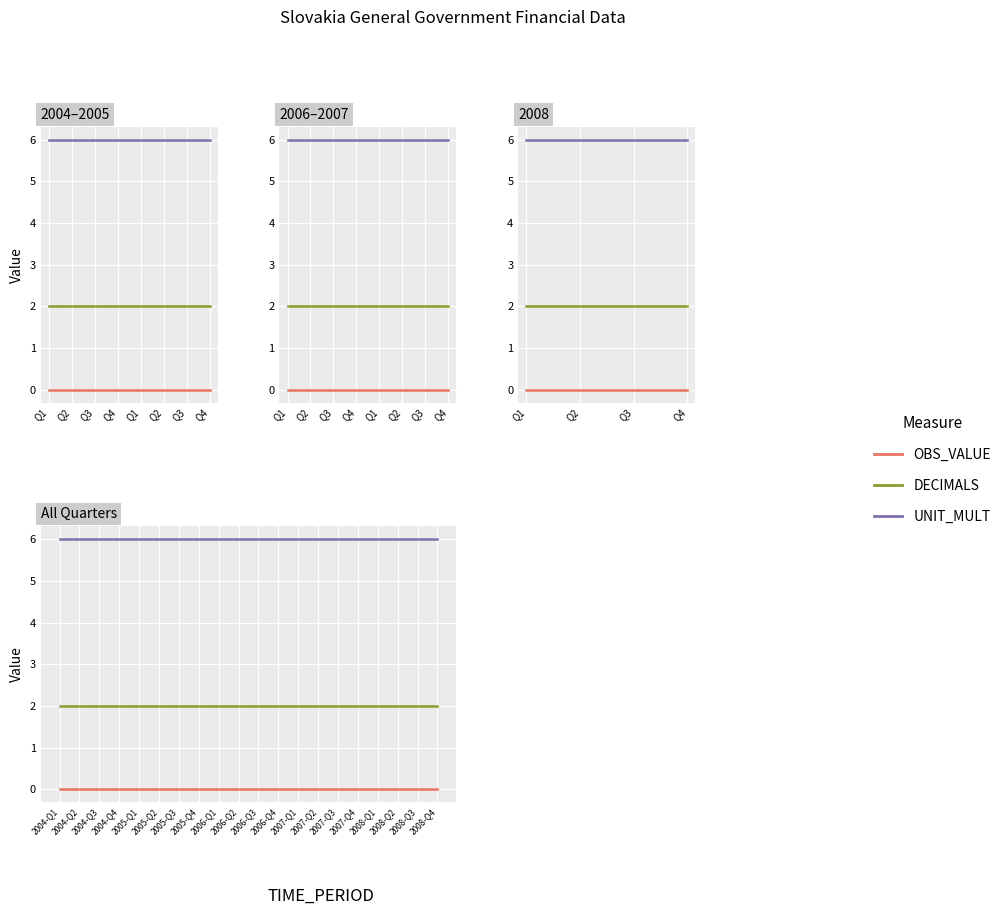

Rank the series at 2004-Q1 from lowest to highest value.

OBS_VALUE, DECIMALS, UNIT_MULT